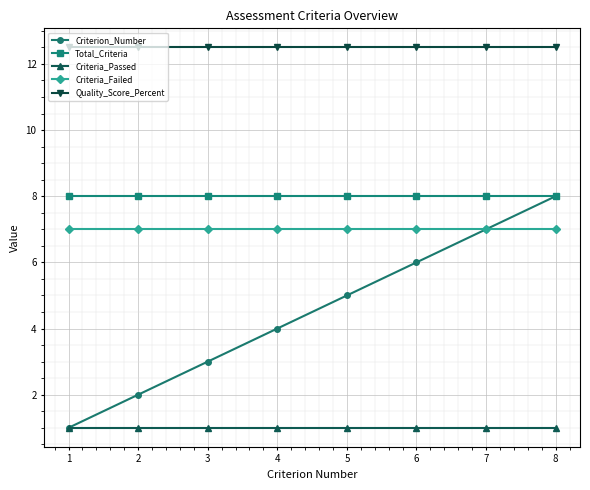

At how many categories does at least one series exceed 11?

8